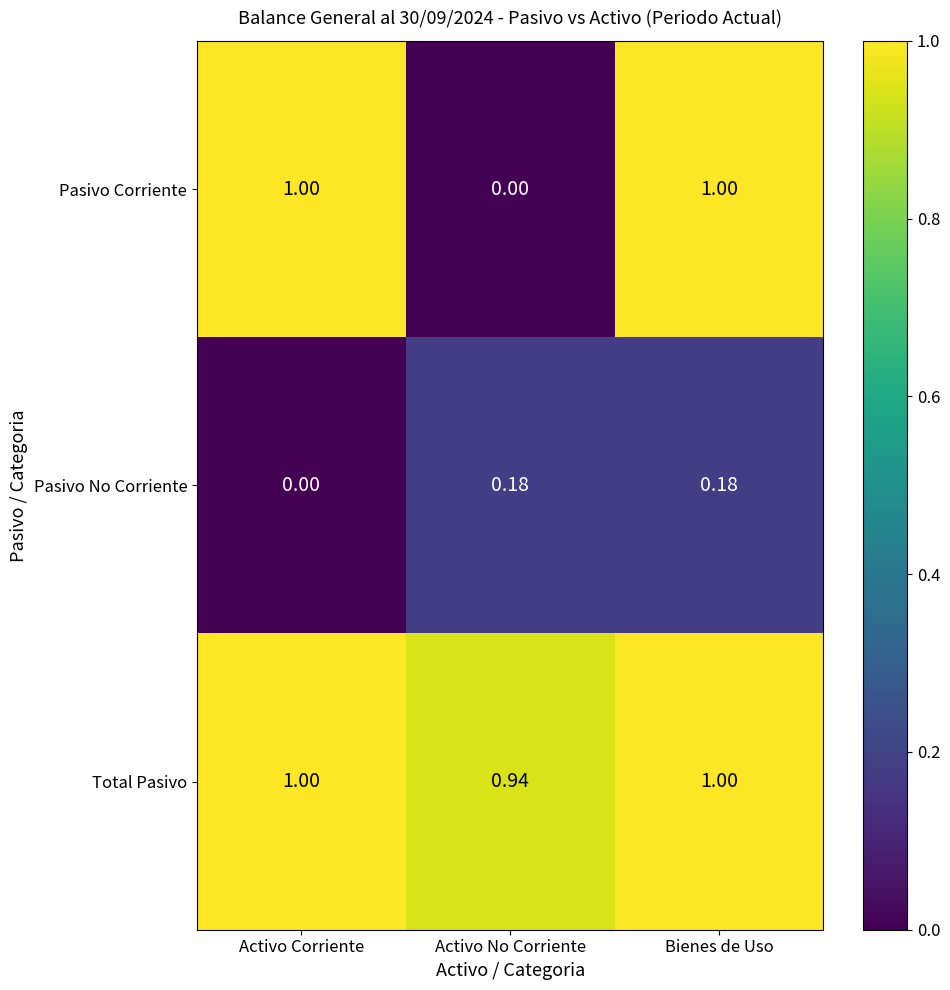

At which label does Pasivo No Corriente reach its minimum?

Activo Corriente